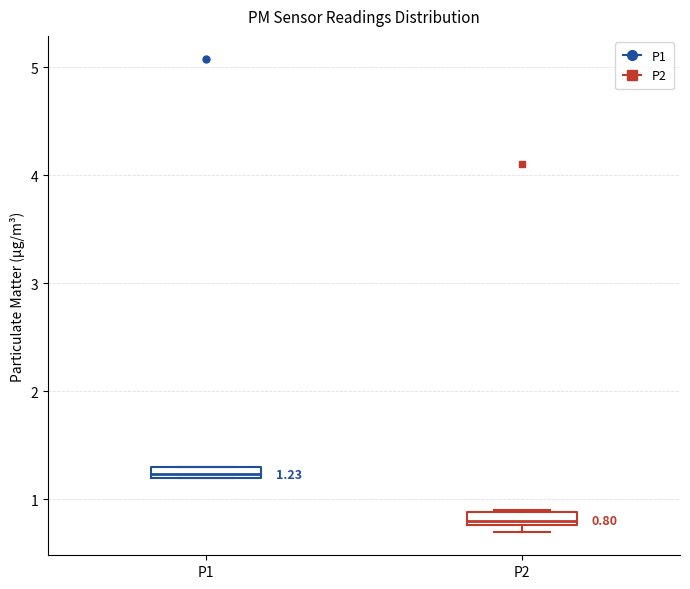

Which box's median line is the lowest?

P2